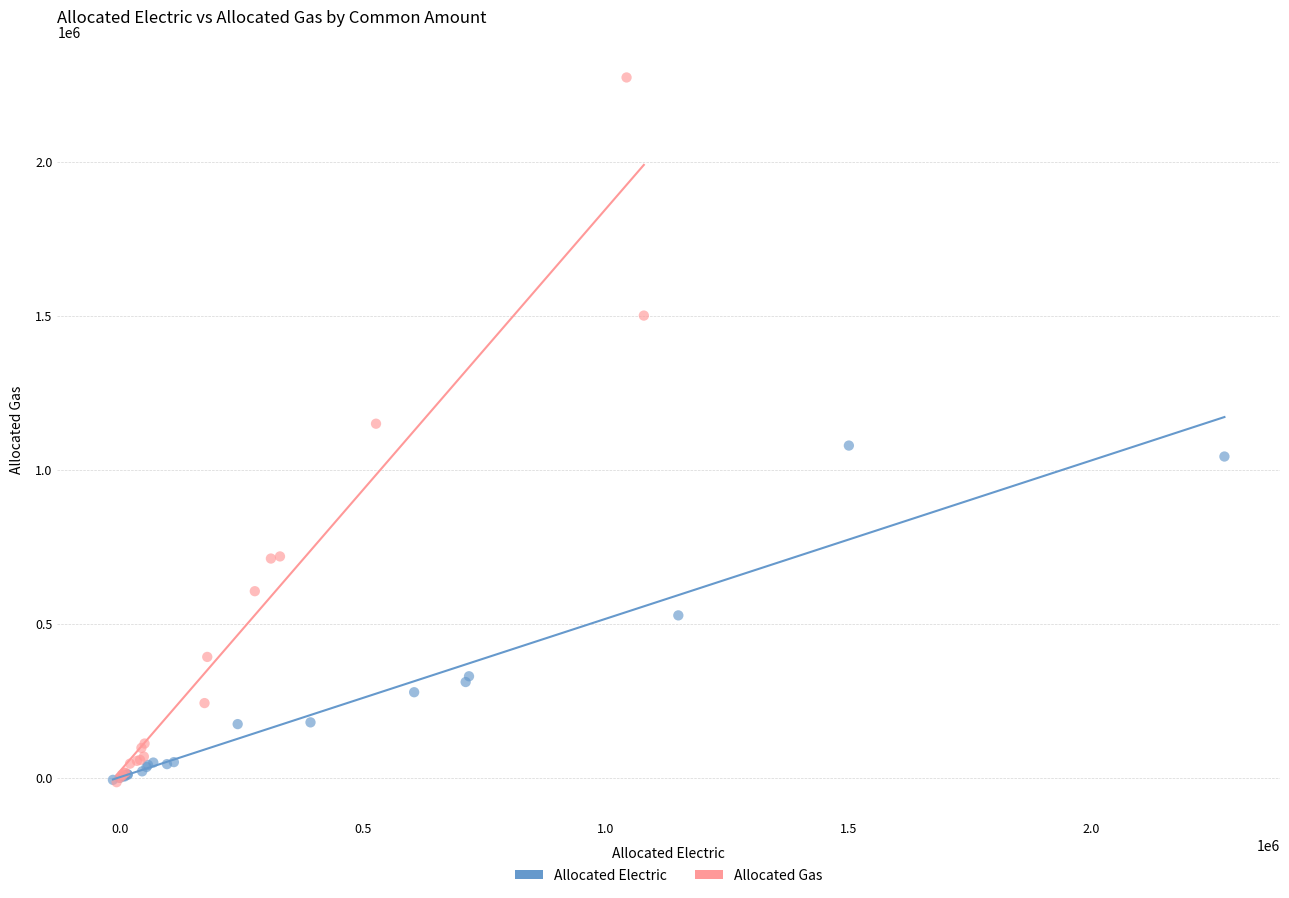

Which series has the largest Y range (max minus min)?

Allocated Gas